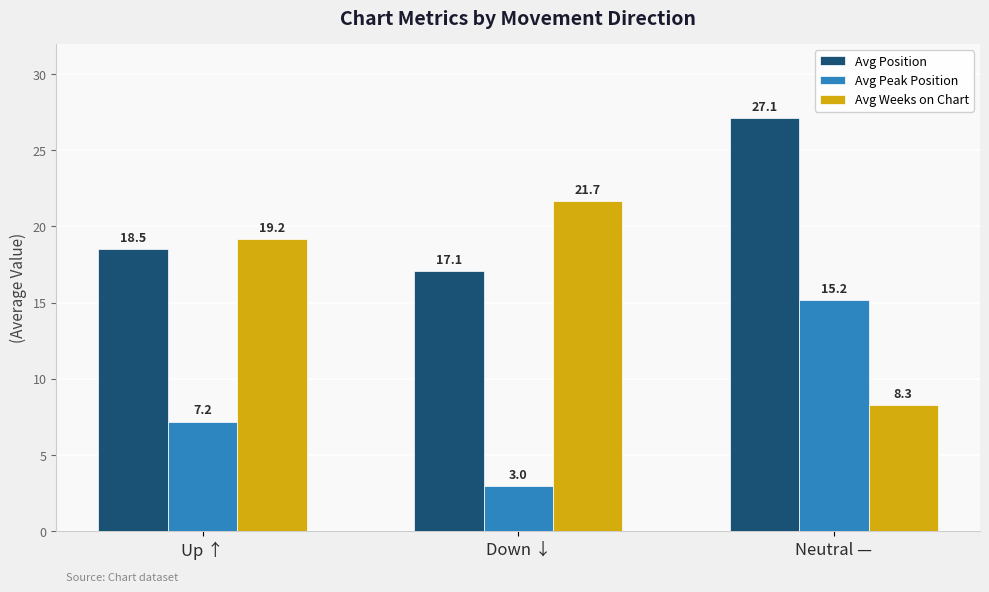

What is the total value across all series at Neutral —?

50.6